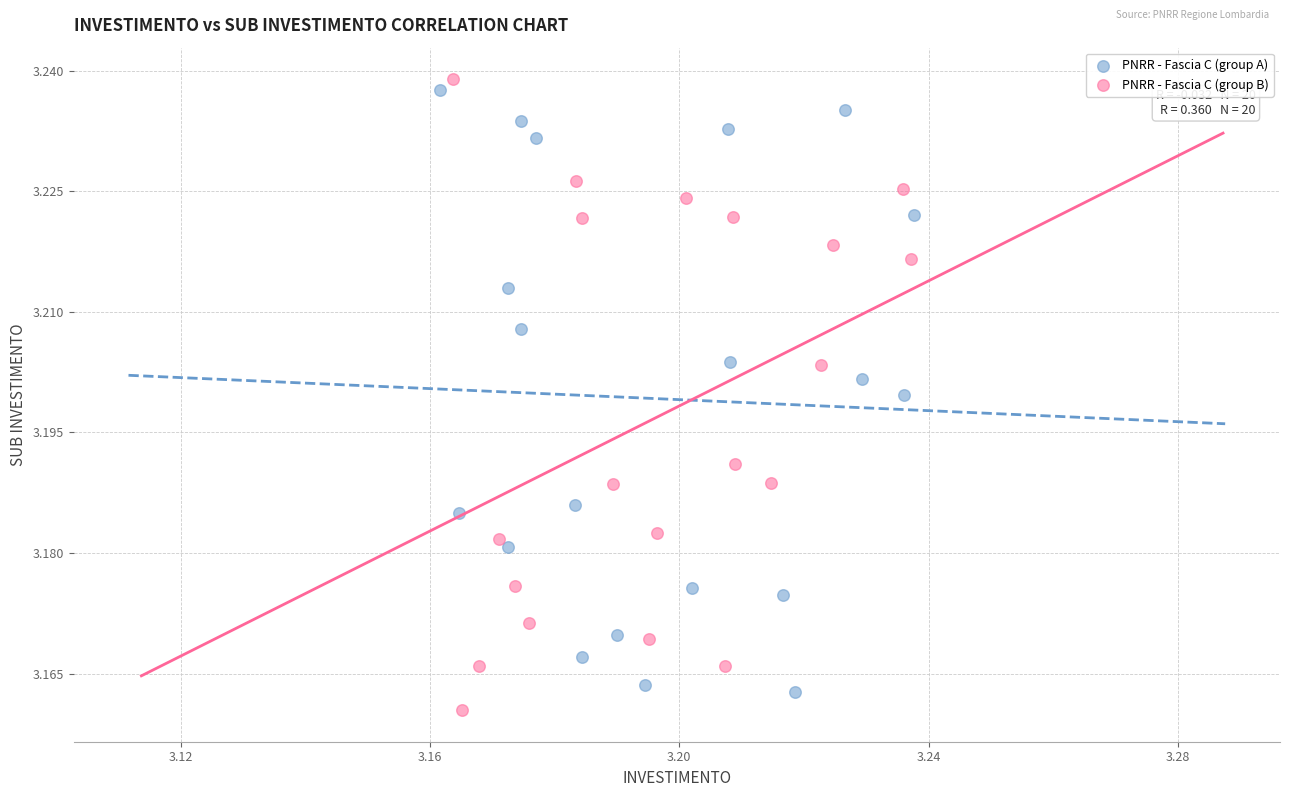

Which series reaches the maximum Y coordinate?

PNRR - Fascia C (group B)